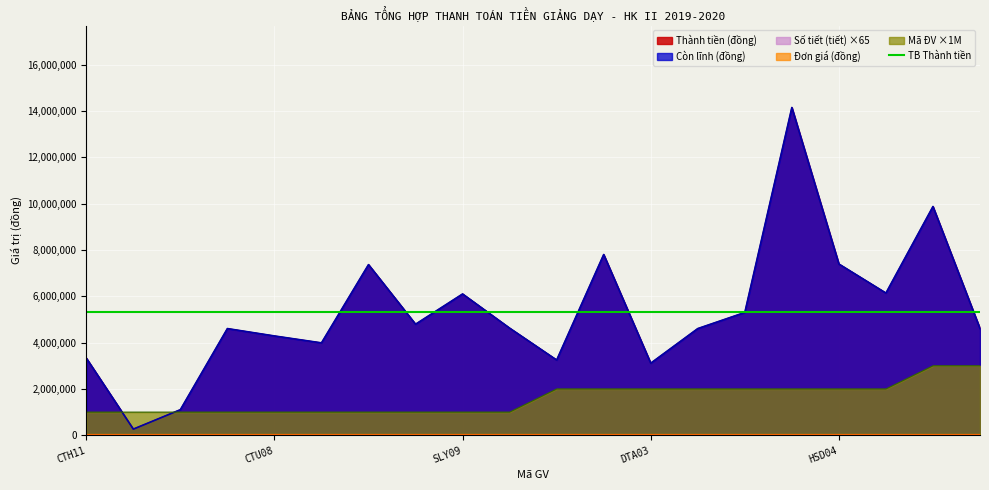

What is the maximum value shown in the chart?

14157000.0